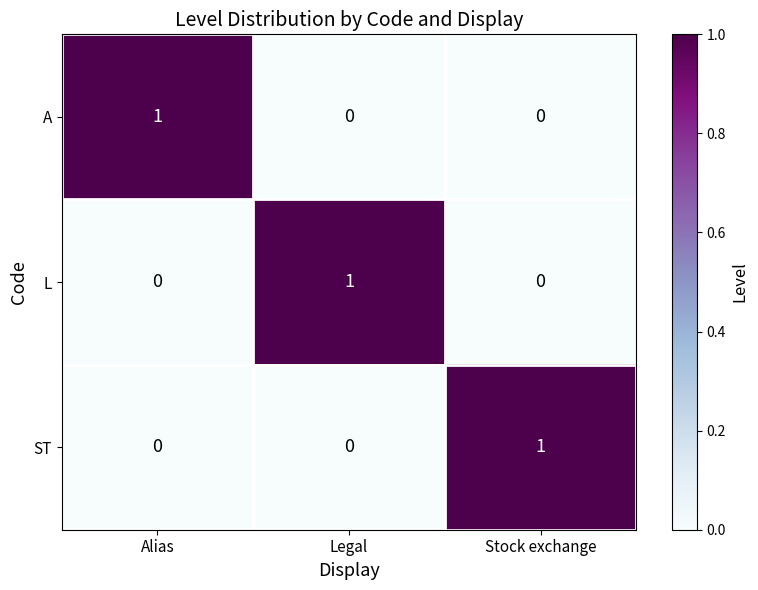

How many ST values are between 0 and 1?

3